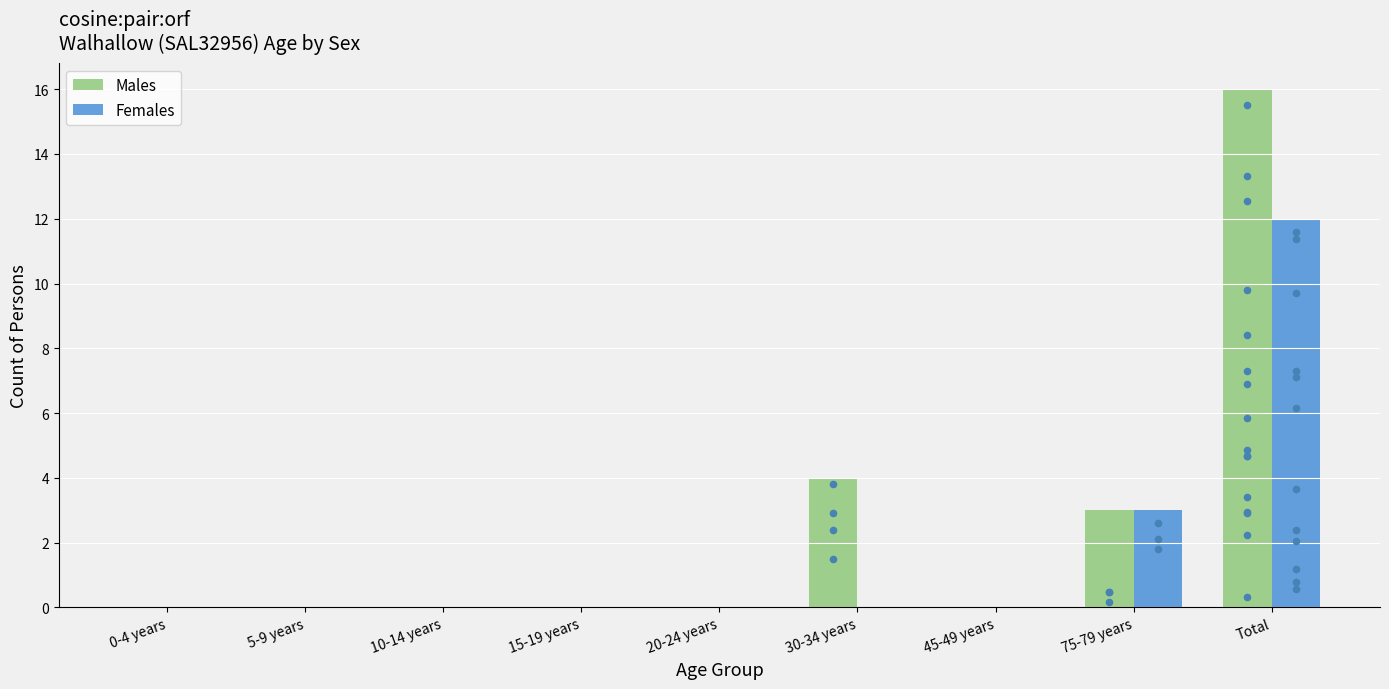

Which series has the largest total across all categories?

Males